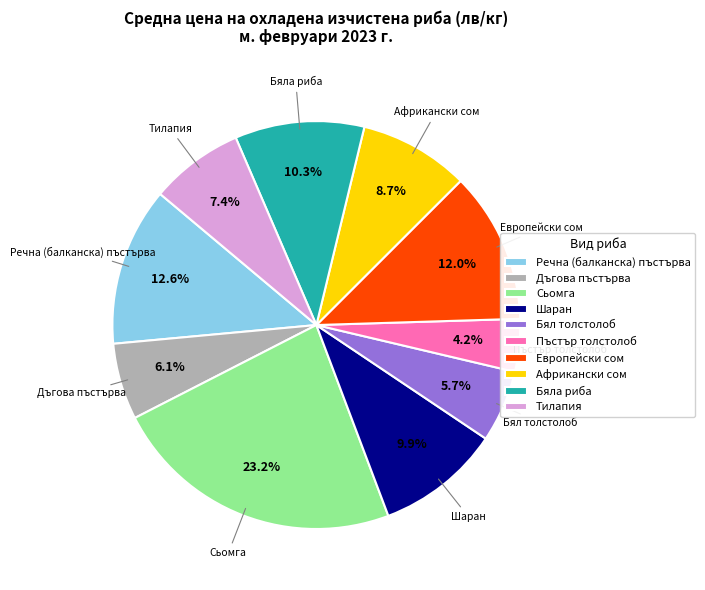

Approximately how many times larger is the value at Тилапия compared to Сьомга?

0.3